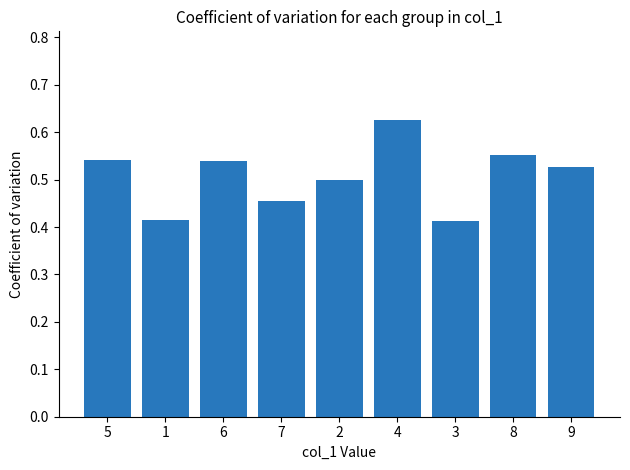

Between 4 and 8, which is larger?

4